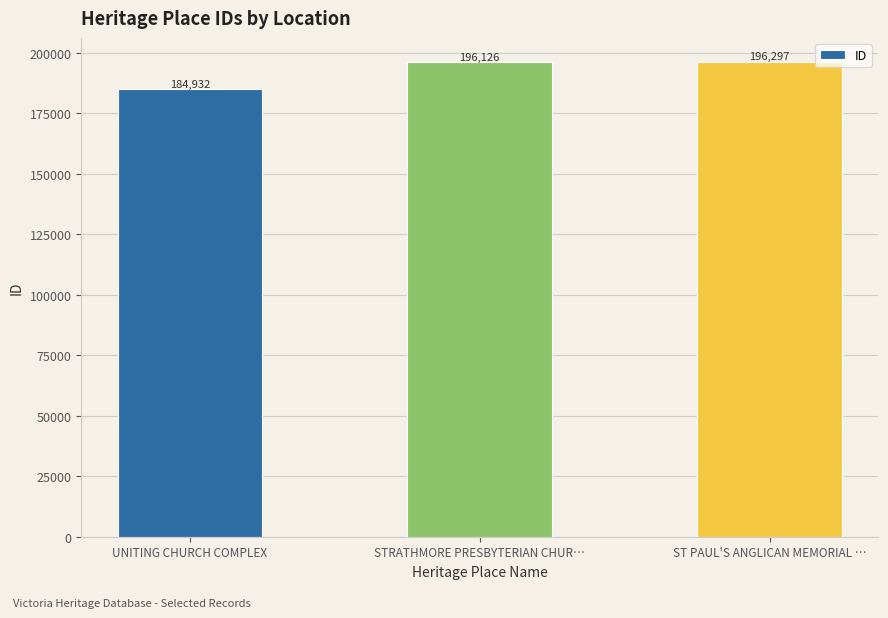

List the labels in order of value, smallest first.

UNITING CHURCH COMPLEX, STRATHMORE PRESBYTERIAN CHUR…, ST PAUL'S ANGLICAN MEMORIAL …